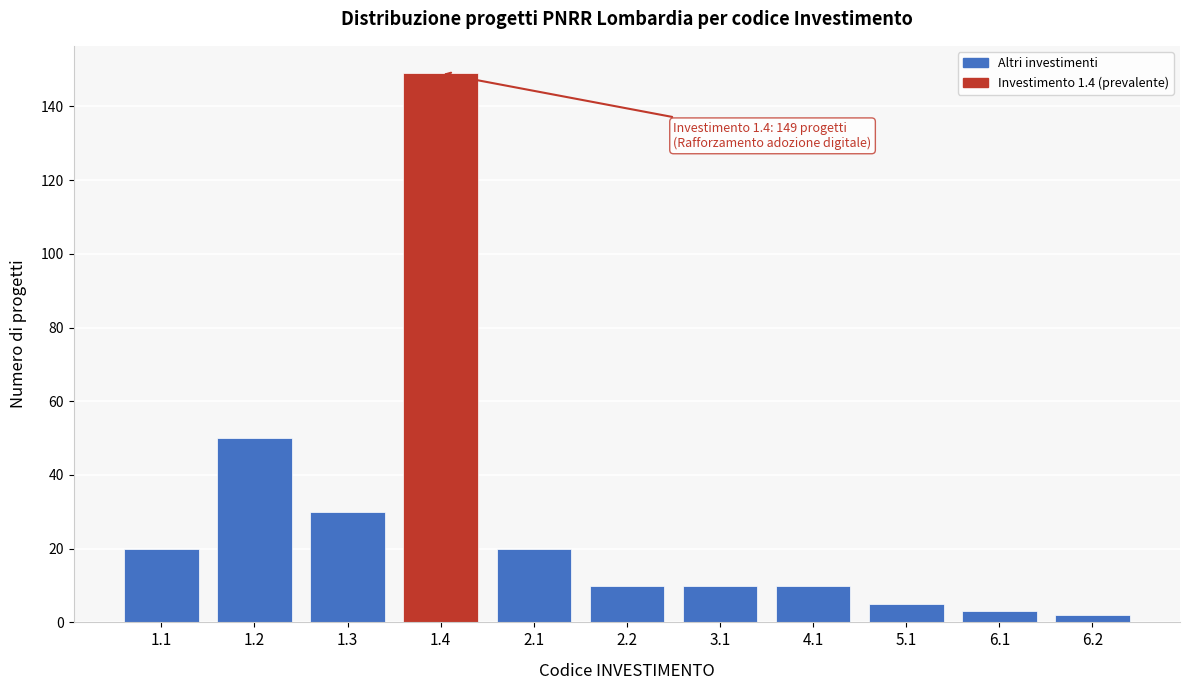

Reading left to right, transcribe all the data shown in this chart.

1.1=20	1.2=50	1.3=30	1.4=149	2.1=20	2.2=10	3.1=10	4.1=10	5.1=5	6.1=3	6.2=2